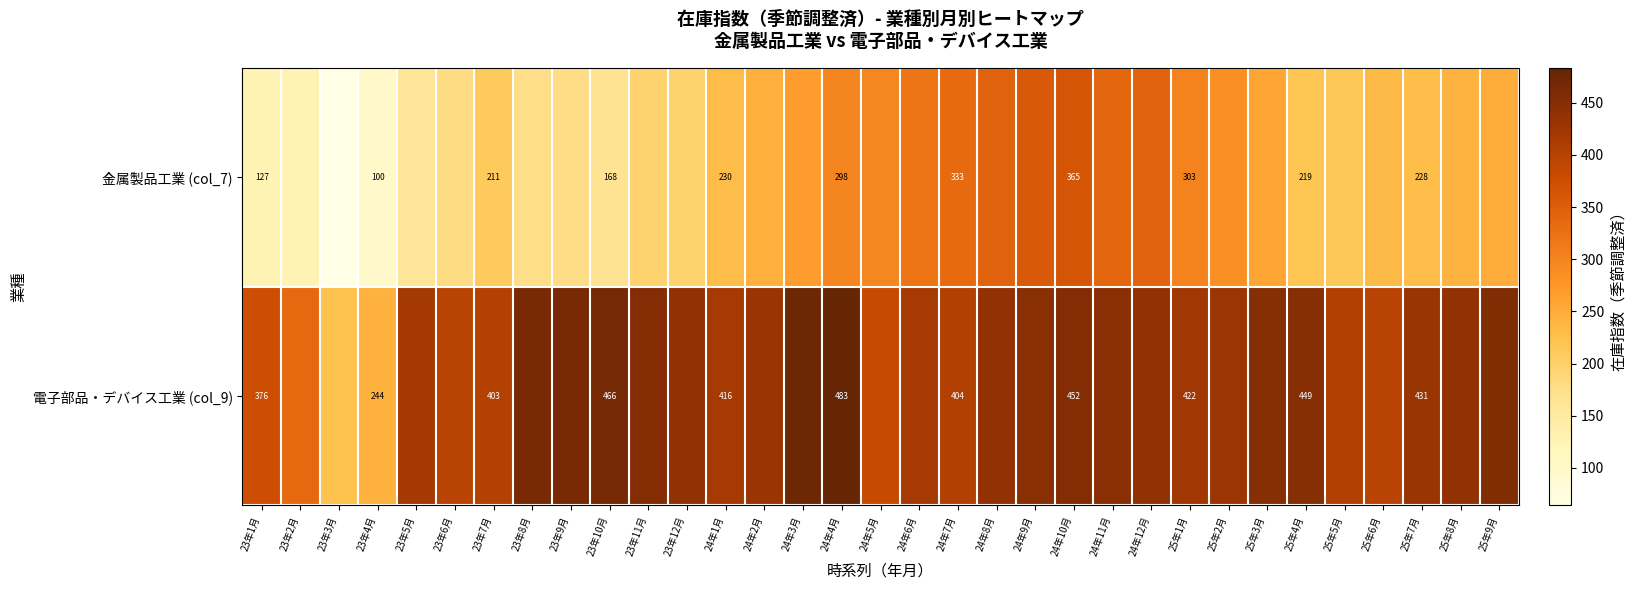

What is the difference between the highest and lowest values at 23年10月?

298.0